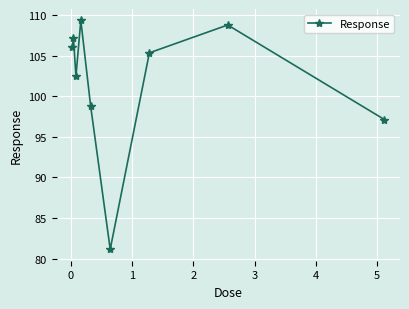

What is the maximum value shown in the chart?

109.3